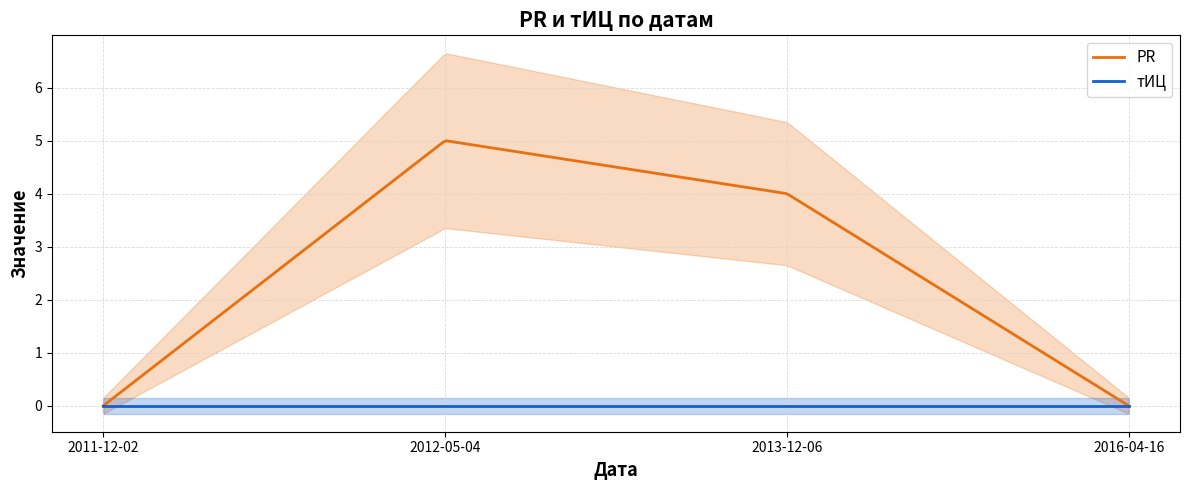

Which series has the widest spread of values?

PR